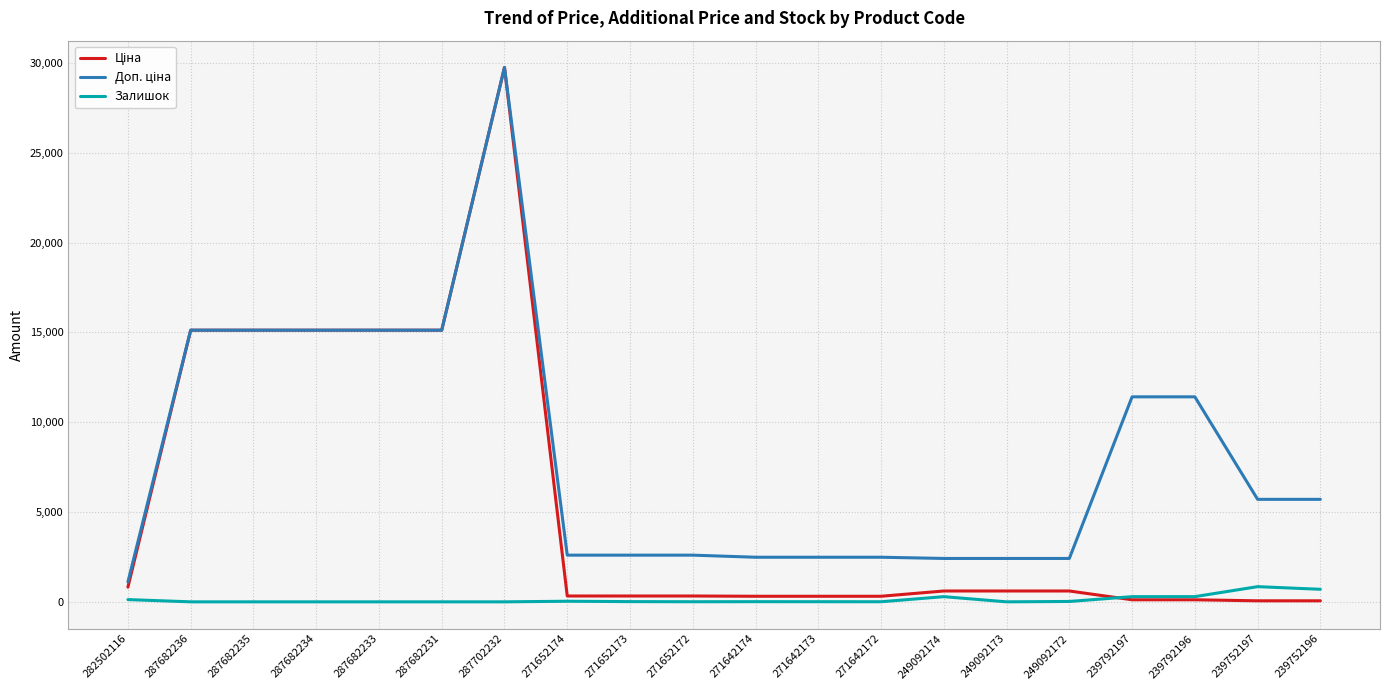

What is the difference between the highest and lowest values at 287682233?

15120.0